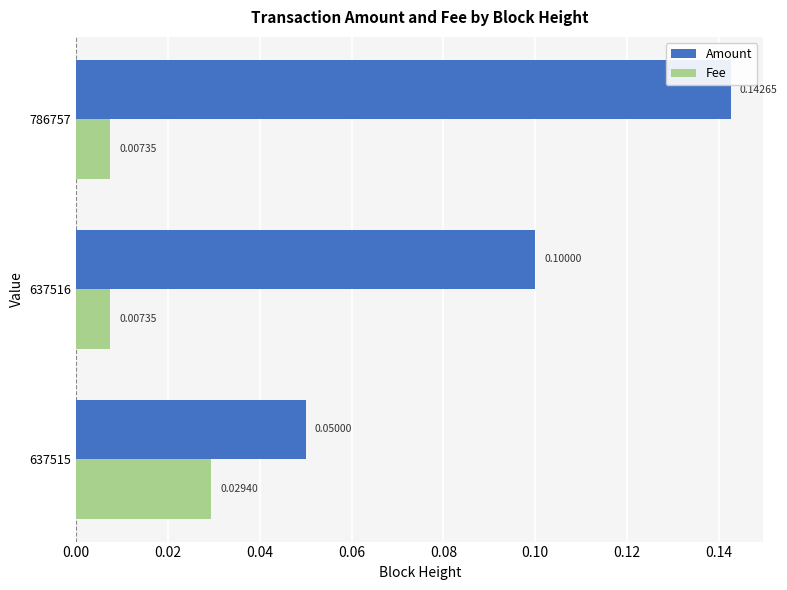

Which series changed the most between 637515 and 786757?

Amount